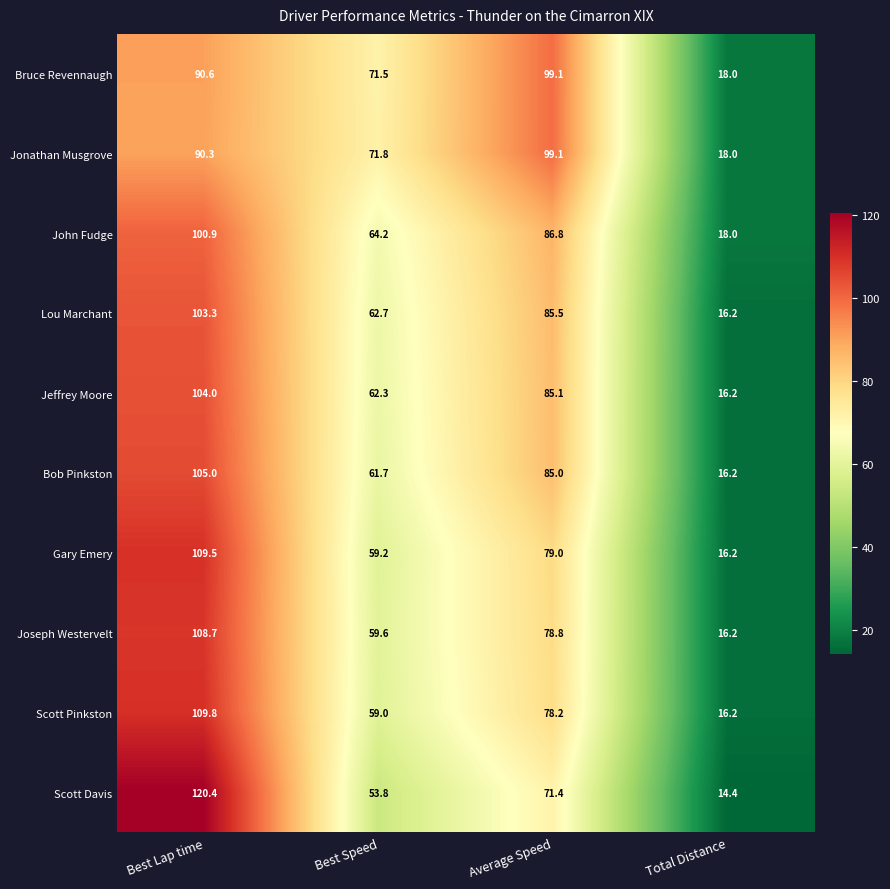

Which category has the lowest value across all series?

Total Distance